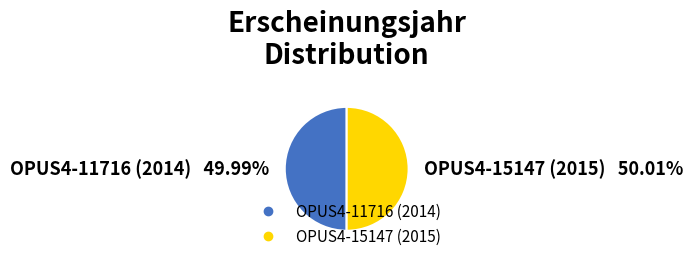

Is the sum of OPUS4-11716 and OPUS4-15147 greater than half?

Yes